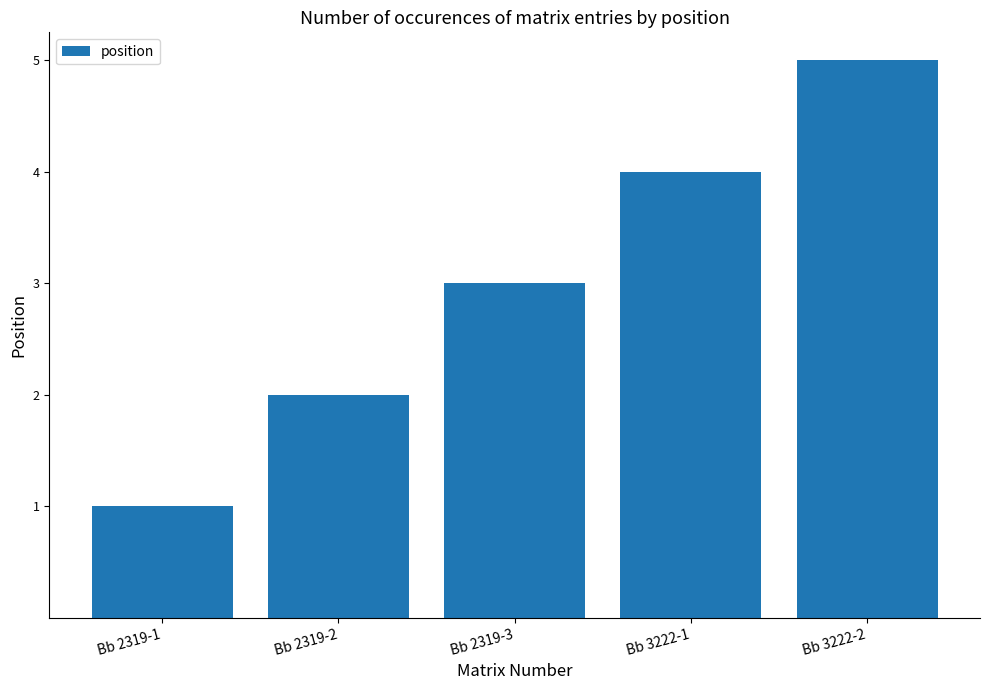

Count the number of categories in the chart.

5